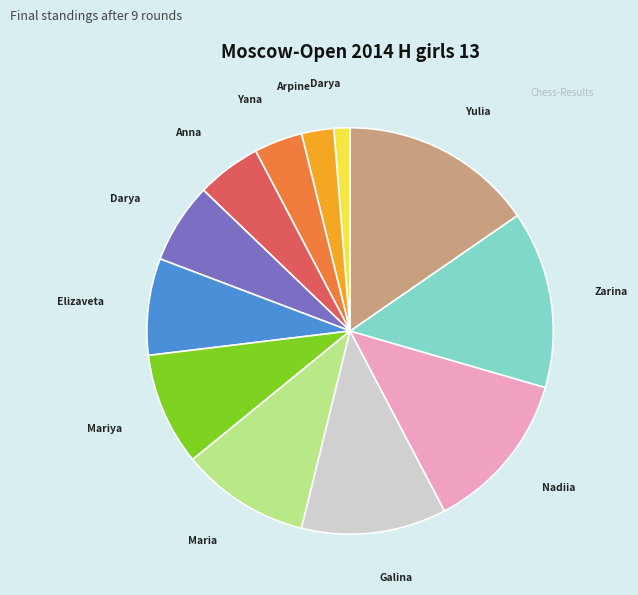

Is there a majority slice in this chart?

No